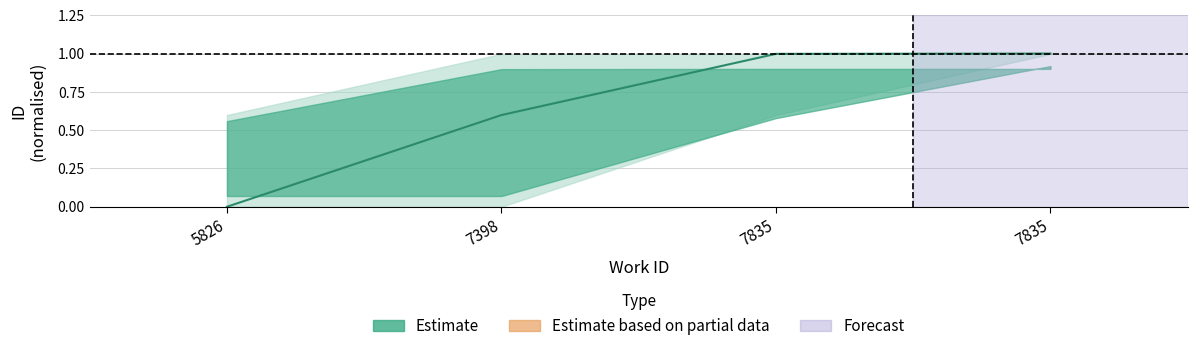

List the labels in order of value, smallest first.

5826, 7398, 7835, 7835